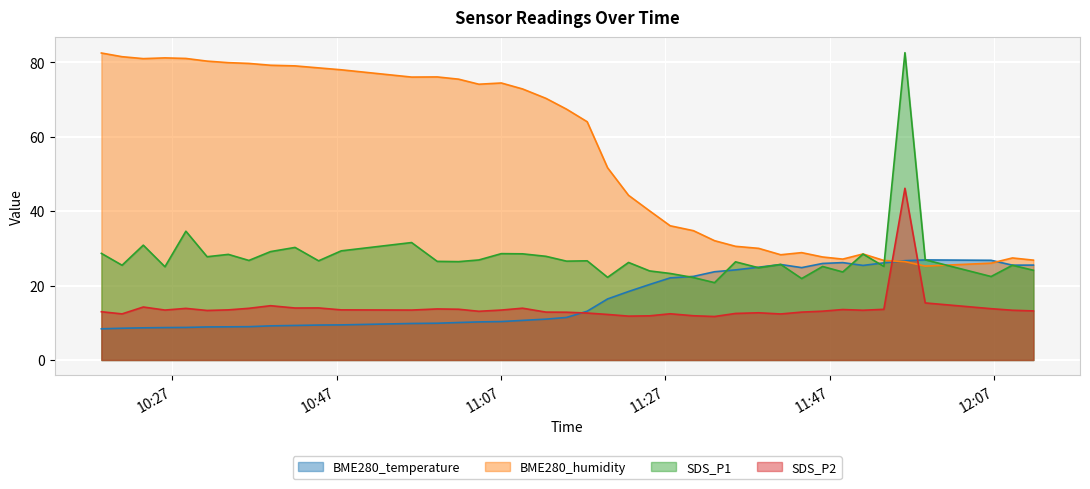

What is the label of the 33rd point from the left?

2023/02/13 11:48:35